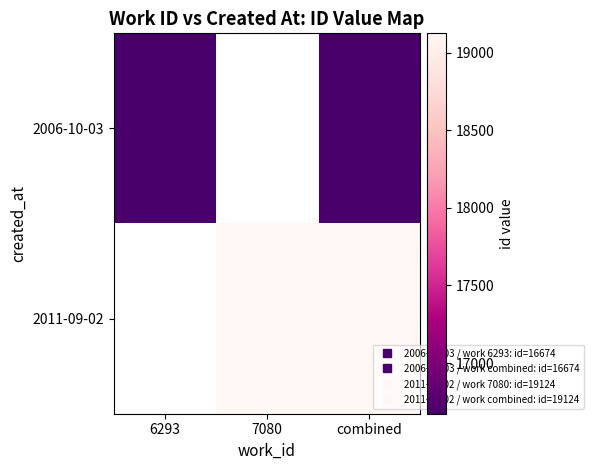

List the series in order of their overall mean, lowest first.

2006-10-03, 2011-09-02